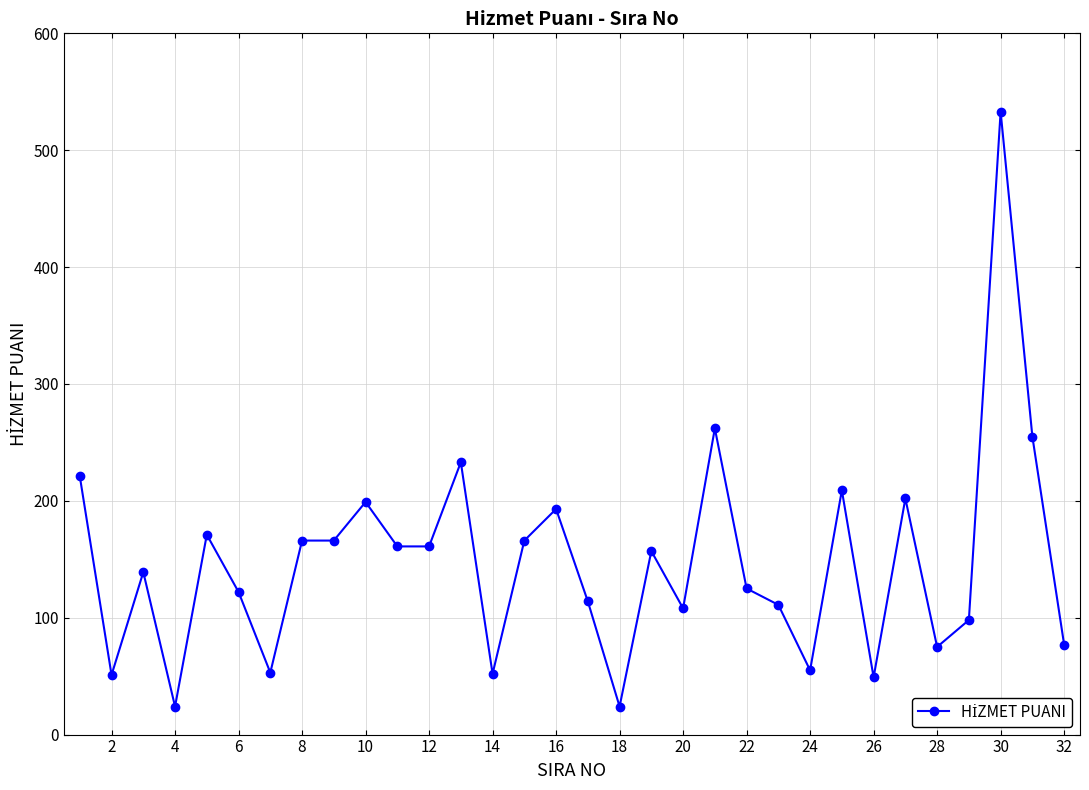

True or false: the data has more than 1 interior local peaks.

True